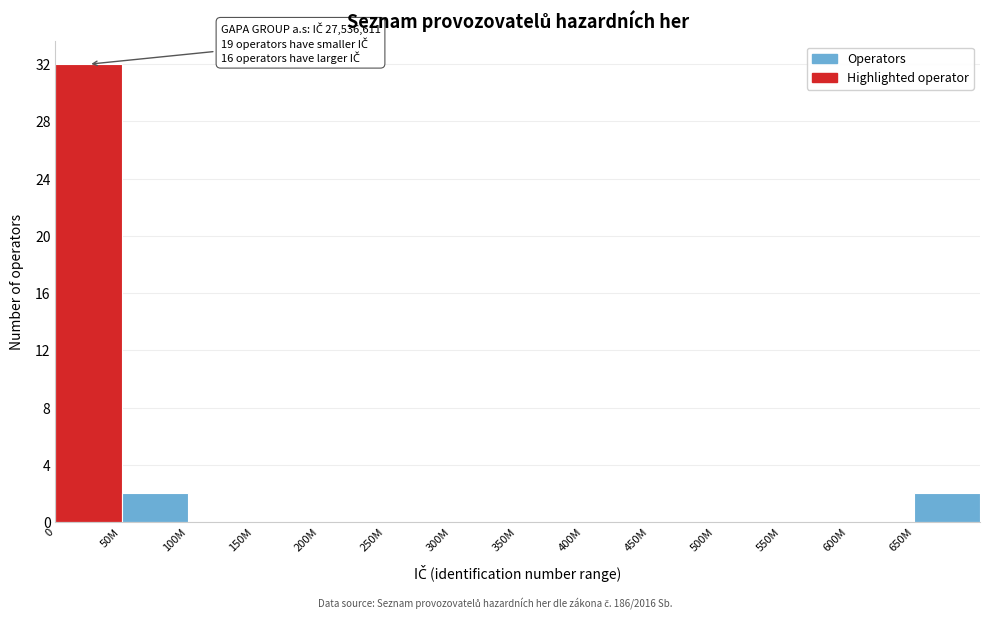

Reading left to right, what are all the values shown in this chart?

0=32	50M=2	100M=0	150M=0	200M=0	250M=0	300M=0	350M=0	400M=0	450M=0	500M=0	550M=0	600M=0	650M=2